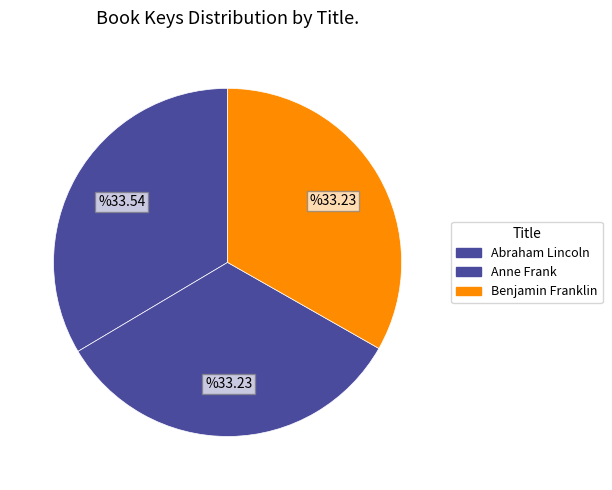

Count the number of slices in the pie.

3